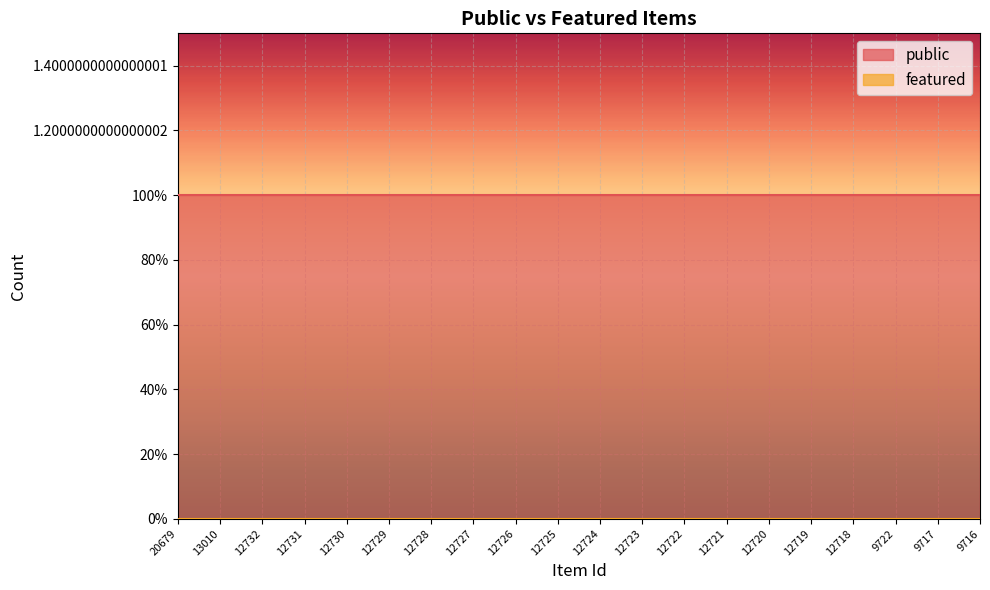

Reading right to left, extract all data points from this chart.

public: 9716=1	9717=1	9722=1	12718=1	12719=1	12720=1	12721=1	12722=1	12723=1	12724=1	12725=1	12726=1	12727=1	12728=1	12729=1	12730=1	12731=1	12732=1	13010=1	20679=1
featured: 9716=0	9717=0	9722=0	12718=0	12719=0	12720=0	12721=0	12722=0	12723=0	12724=0	12725=0	12726=0	12727=0	12728=0	12729=0	12730=0	12731=0	12732=0	13010=0	20679=0